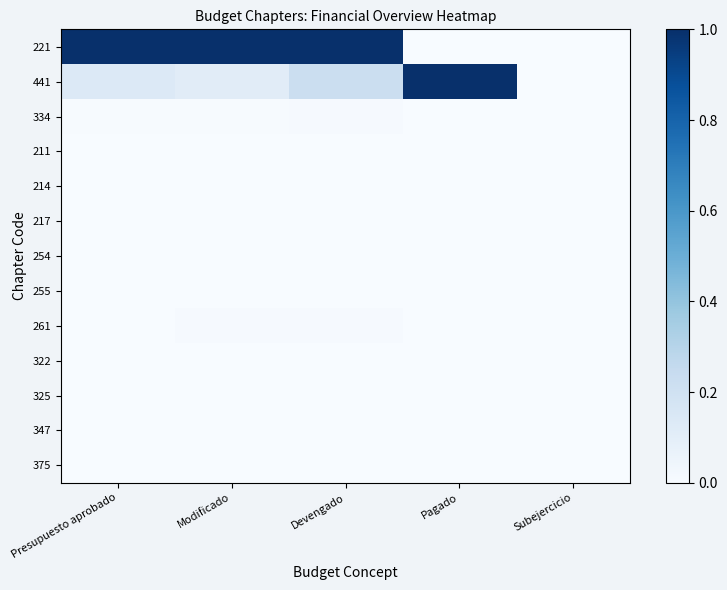

Rank the series by their maximum value, from highest to lowest.

221, 441, 334, 261, 375, 254, 255, 211, 347, 217, 322, 214, 325